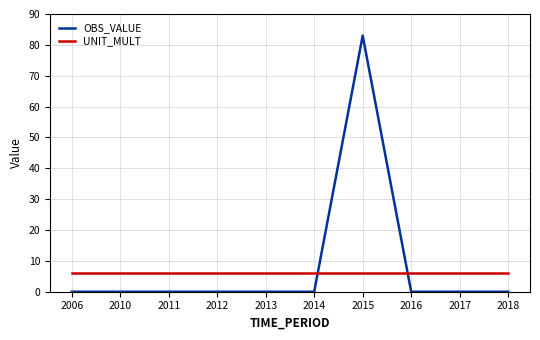

What is the approximate value of UNIT_MULT at 2010?

6